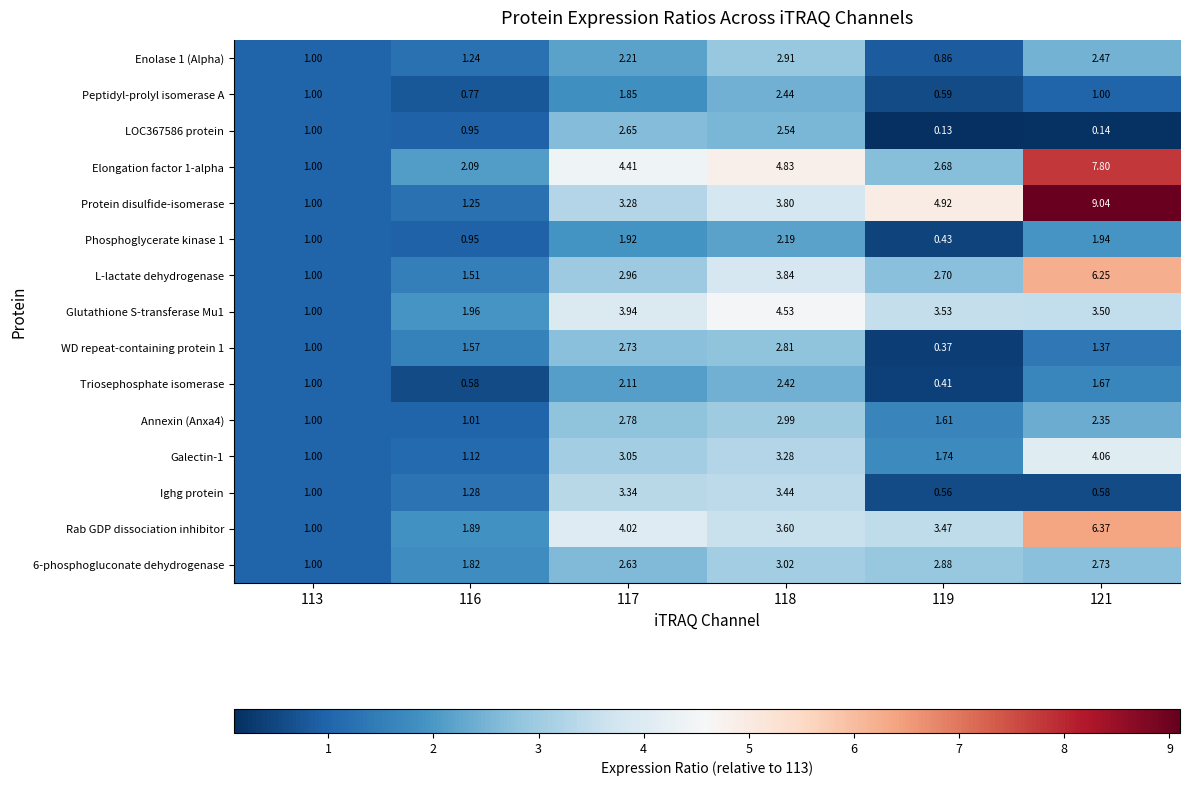

Which series has the largest total across all categories?

Protein disulfide-isomerase